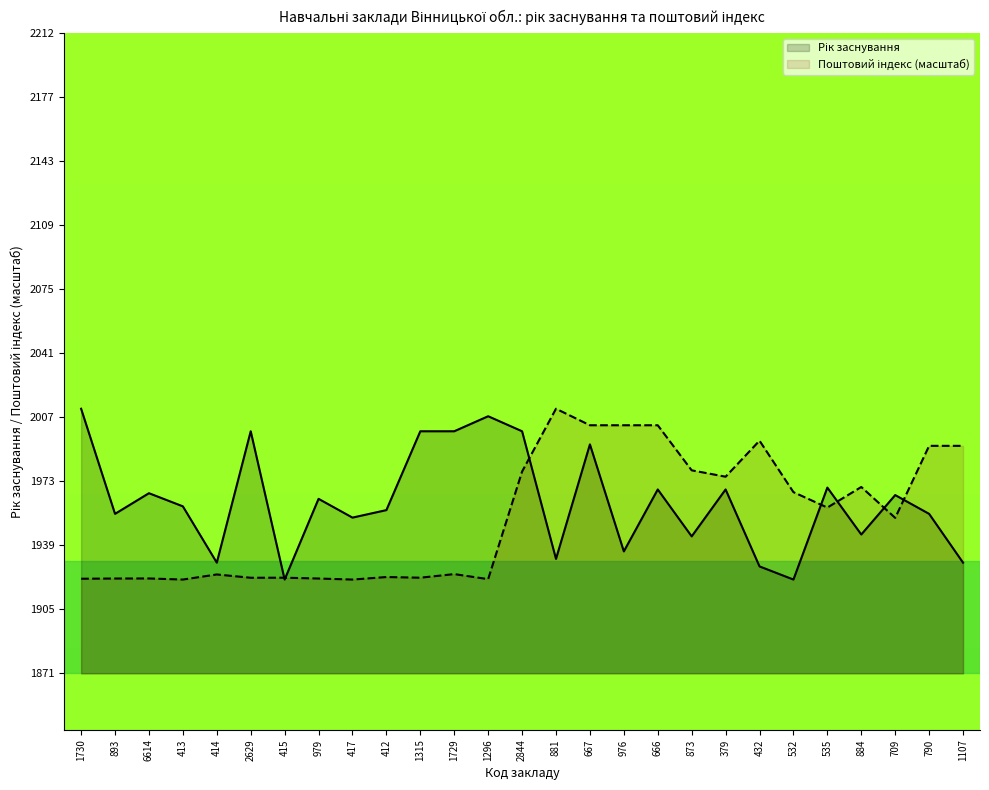

The value of Поштовий індекс (масштаб) at 432 is 1995.0. True or false?

True